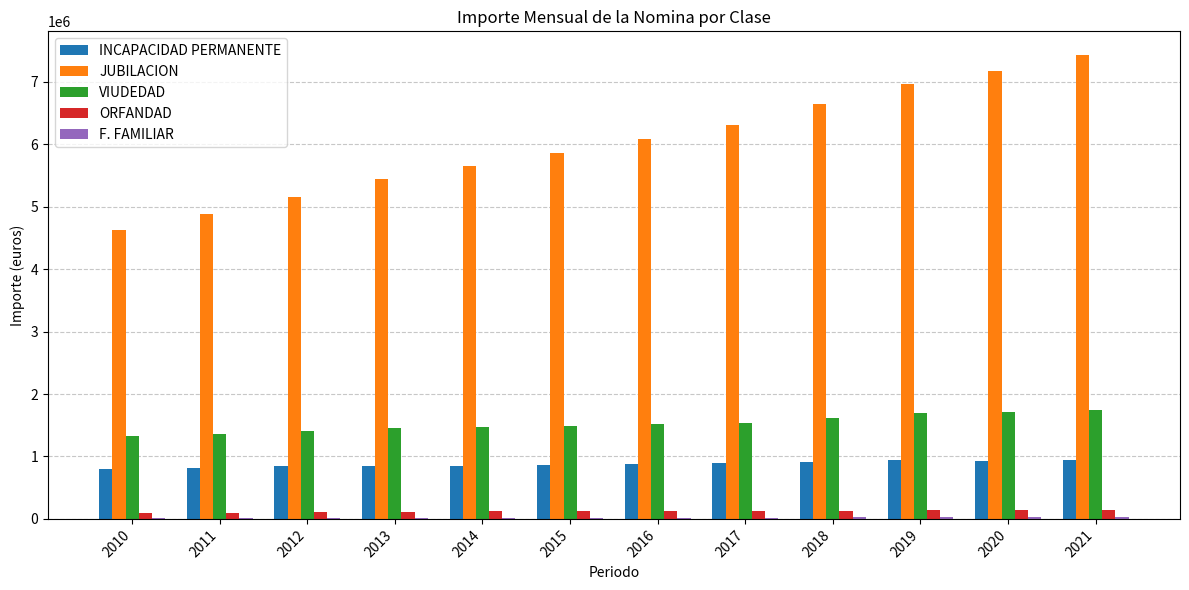

Is the value of ORFANDAD at 2019 greater than the value of JUBILACION at 2012?

No